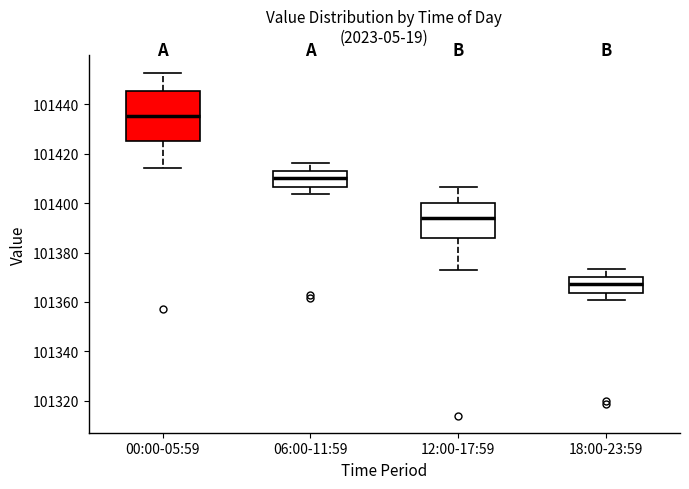

Reading left to right, read every box against the y-axis: the position of its median line, the range the box covers, and the ends of its whiskers. The values are not printed on the chart, so give them approximately, as read against the axis.

00:00-05:59: median 101436, box 101426 to 101446, whiskers 101414 to 101452
06:00-11:59: median 101410, box 101406 to 101414, whiskers 101404 to 101416
12:00-17:59: median 101394, box 101386 to 101400, whiskers 101372 to 101406
18:00-23:59: median 101368, box 101364 to 101370, whiskers 101360 to 101374